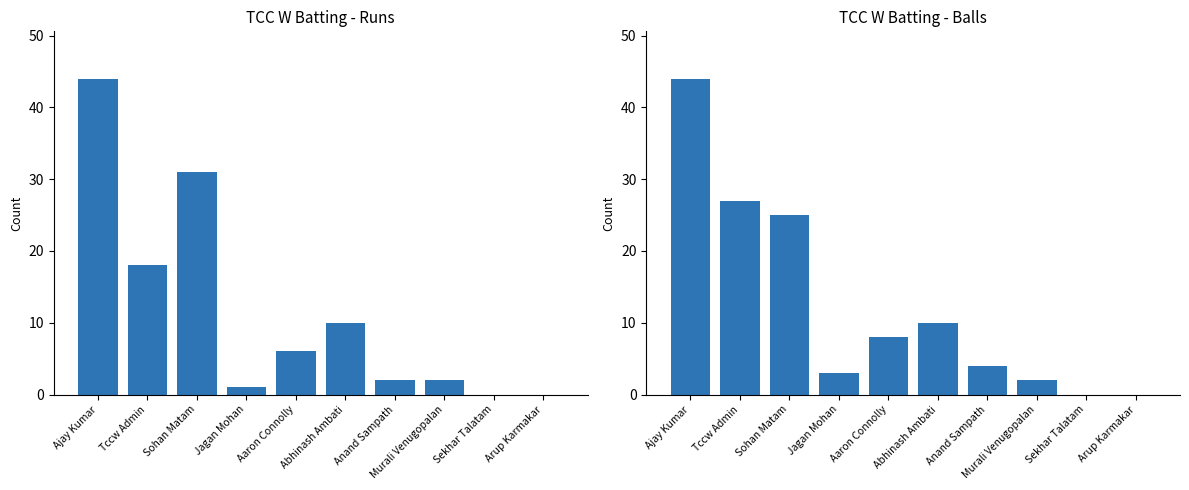

At which category is the sum across all series the highest?

Ajay Kumar